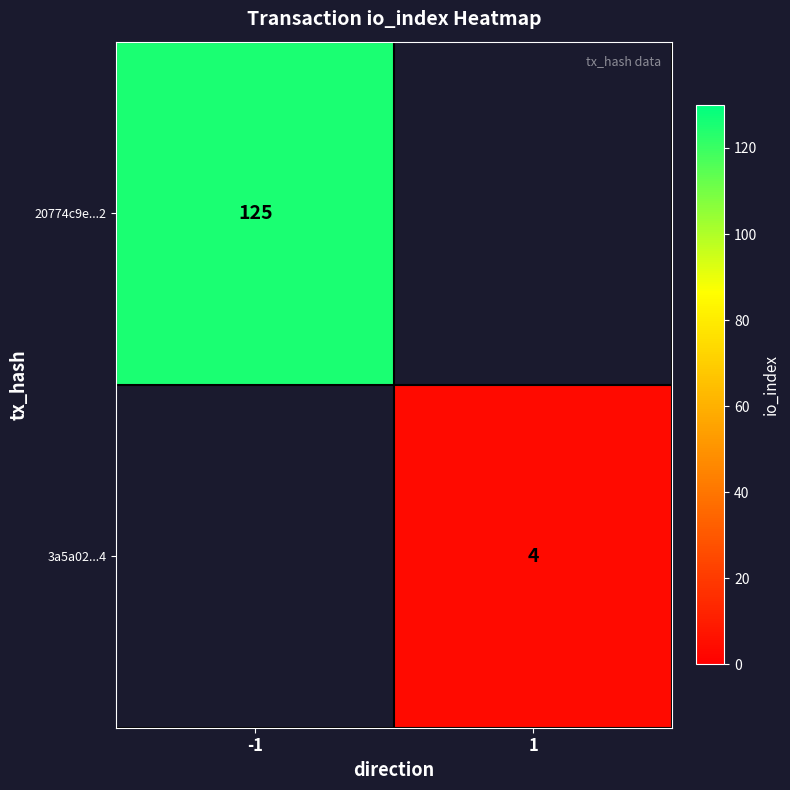

Is the value of 20774c9e...2 at -1 greater than the value of 3a5a02...4 at 1?

Yes